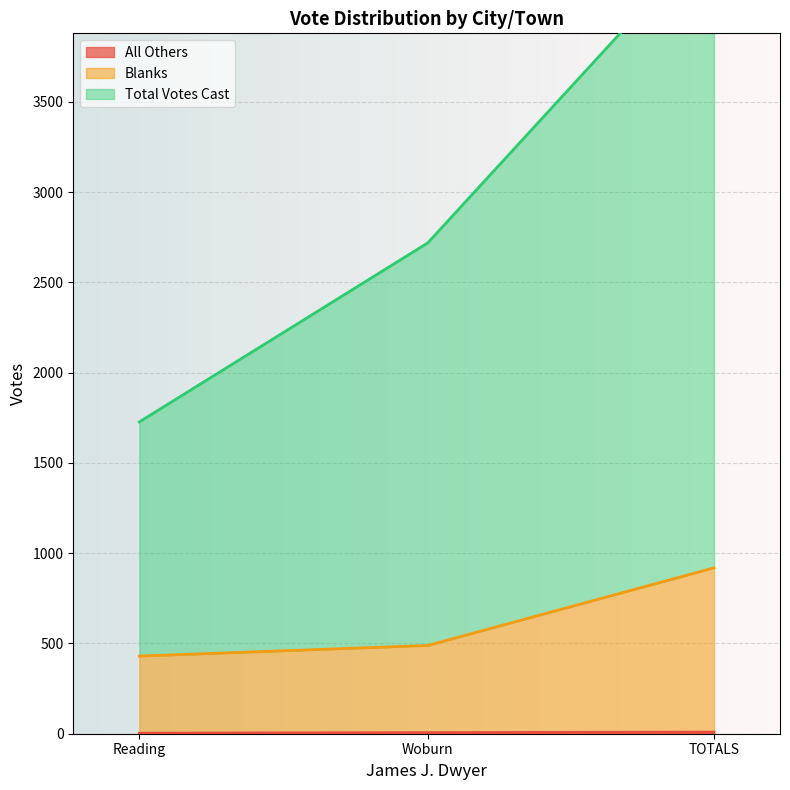

What is the value of the Blanks point at the 3rd from the left?

919